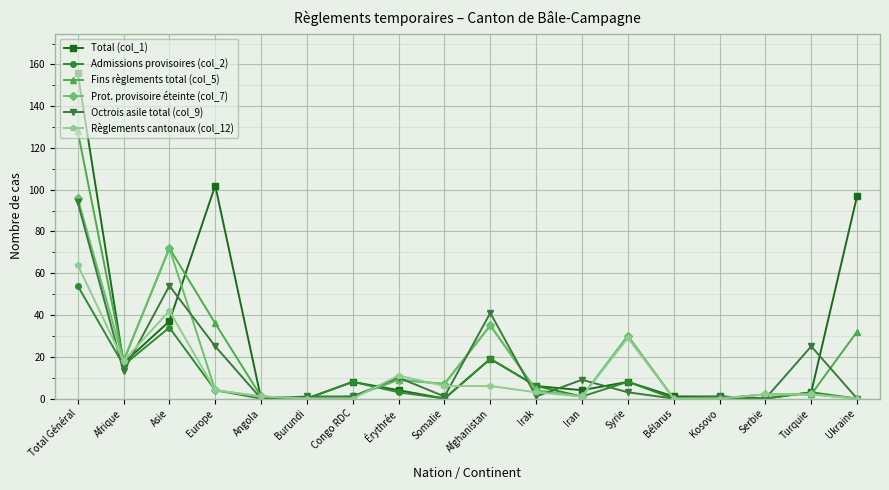

True or false: Octrois asile total (col_9) has more than 0 points higher than both neighbors.

True